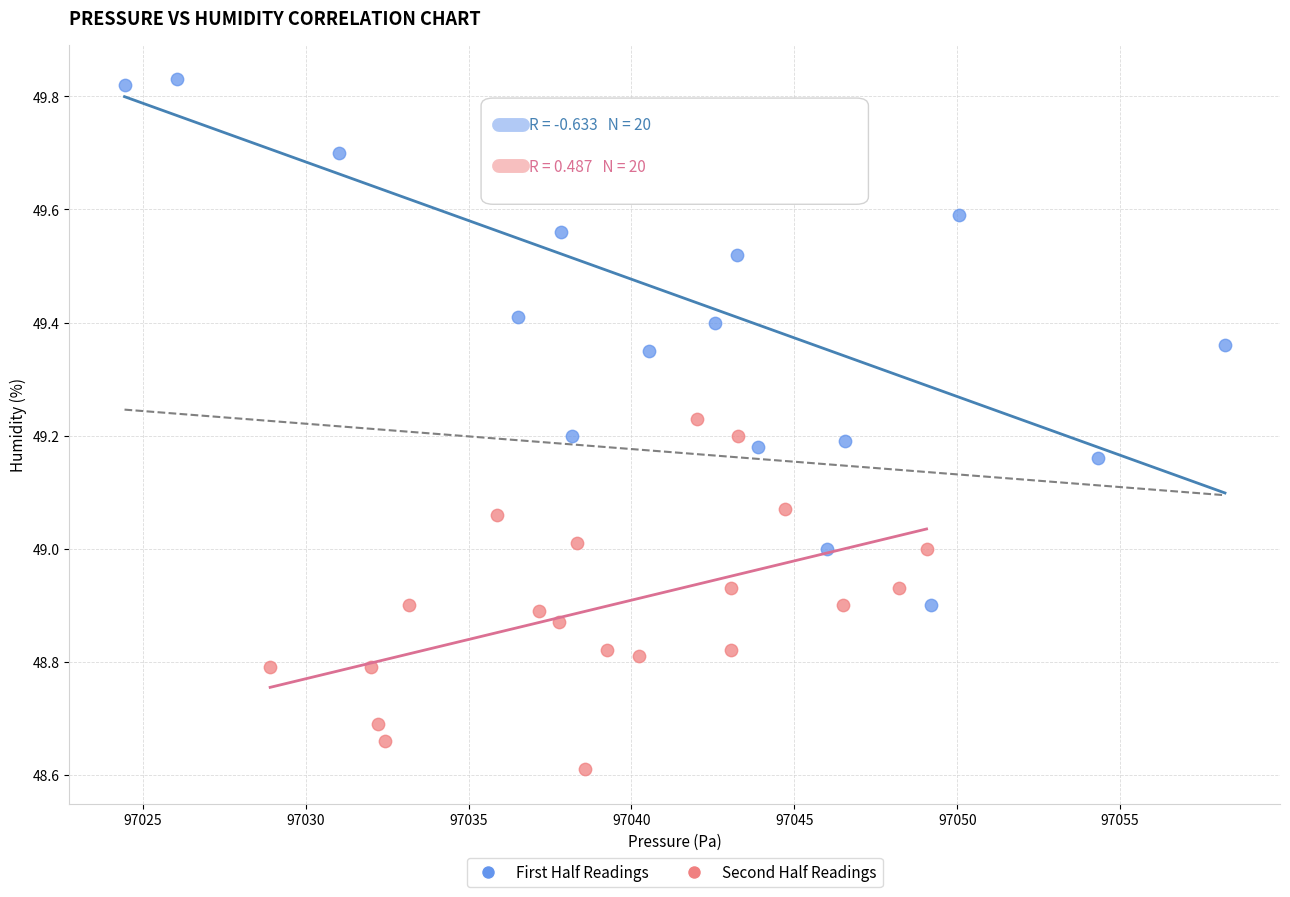

Which series has the widest spread of Y values?

First Half Readings